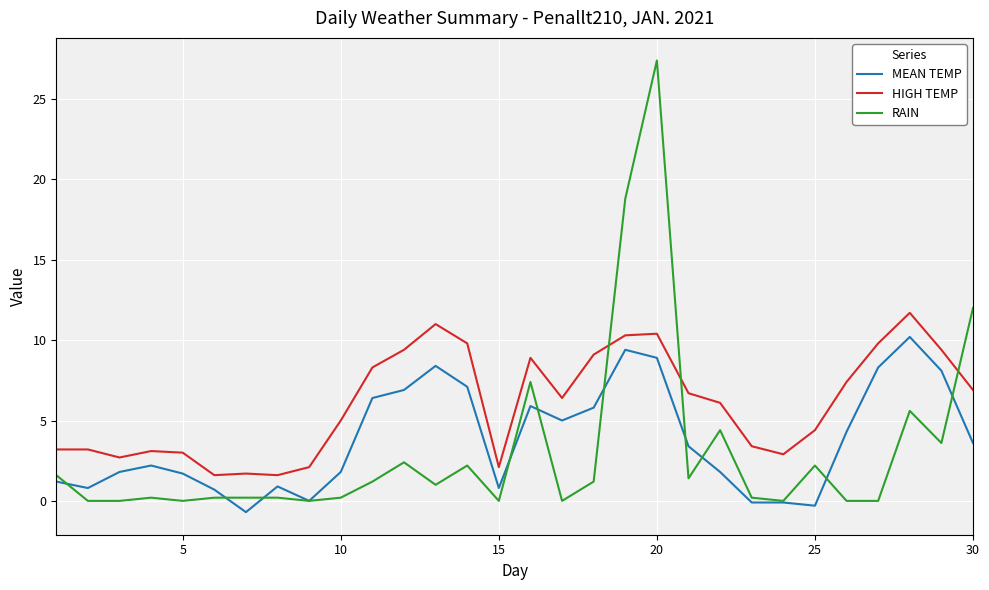

True or false: MEAN TEMP has more than 0 points higher than both neighbors.

True